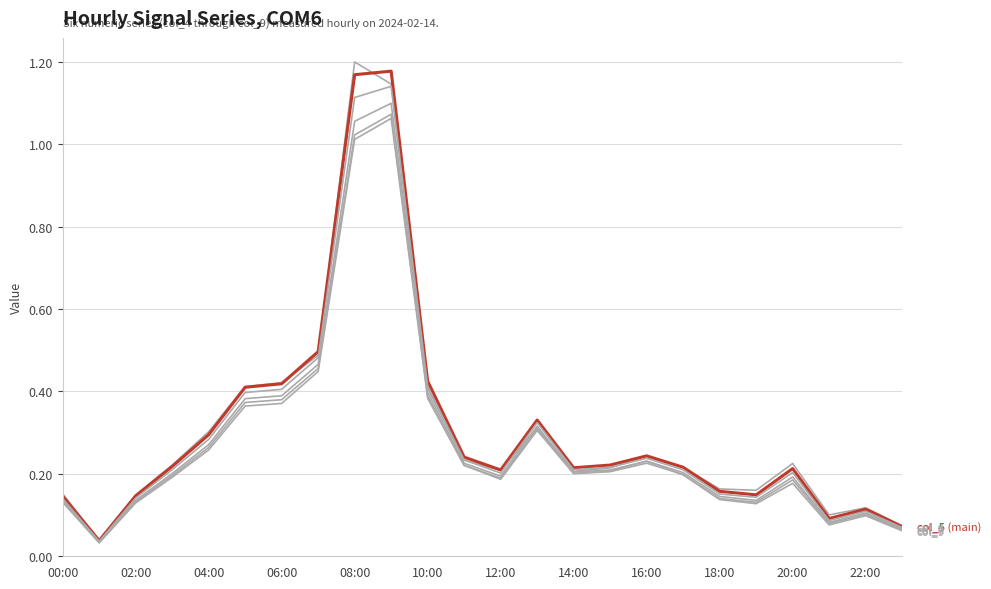

Count the number of categories in the chart.

24